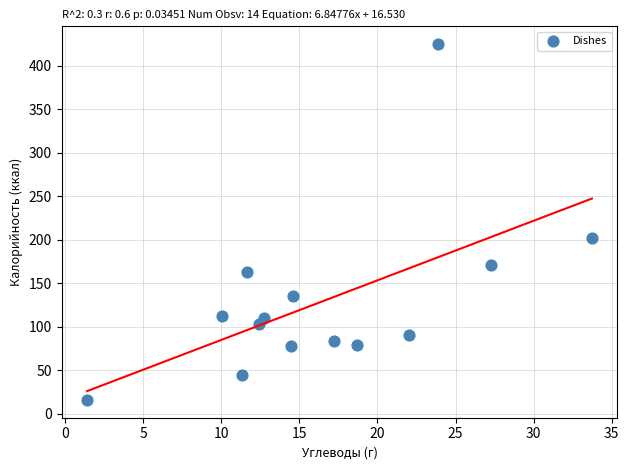

What is the range of Y values (max minus min)?

409.0